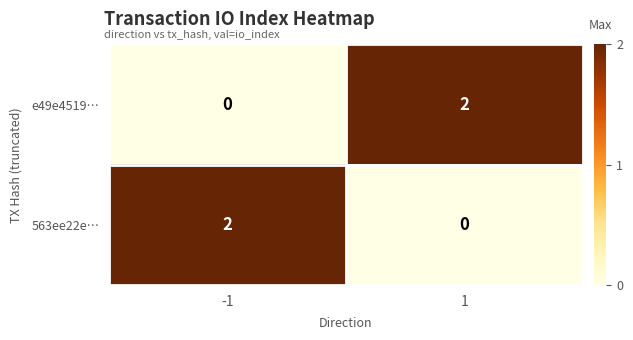

The value of 563ee22e… at -1 is 1. True or false?

False